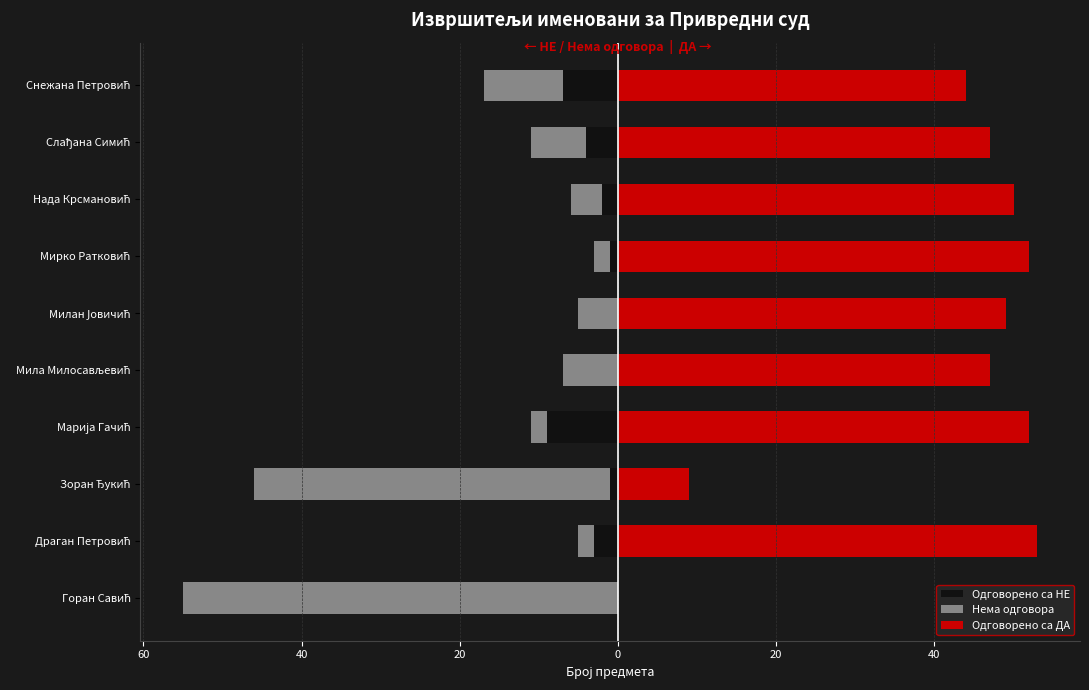

What is the average value of the Одговорено са НЕ series?

-3